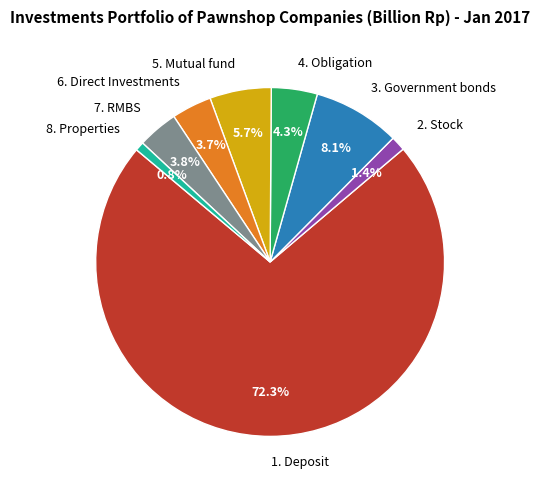

Combined, do 1. Deposit and 8. Properties account for over 50%?

Yes